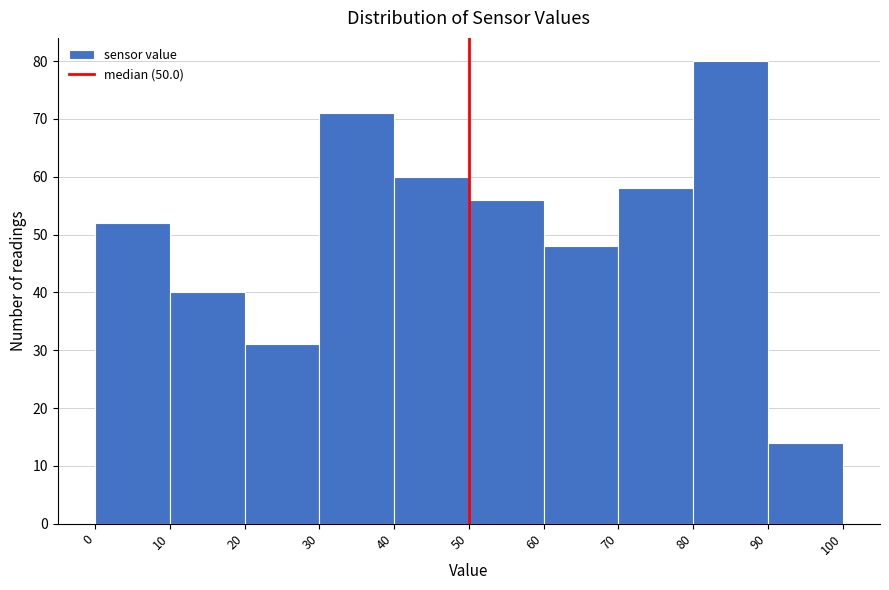

Reading left to right, list every bar in this chart as the range it spans on the x-axis followed by its height. The values are not printed on the chart, so give them approximately, as read against the axis.

0 to 10: 52
10 to 20: 40
20 to 30: 31
30 to 40: 71
40 to 50: 60
50 to 60: 56
60 to 70: 48
70 to 80: 58
80 to 90: 80
90 to 100: 14